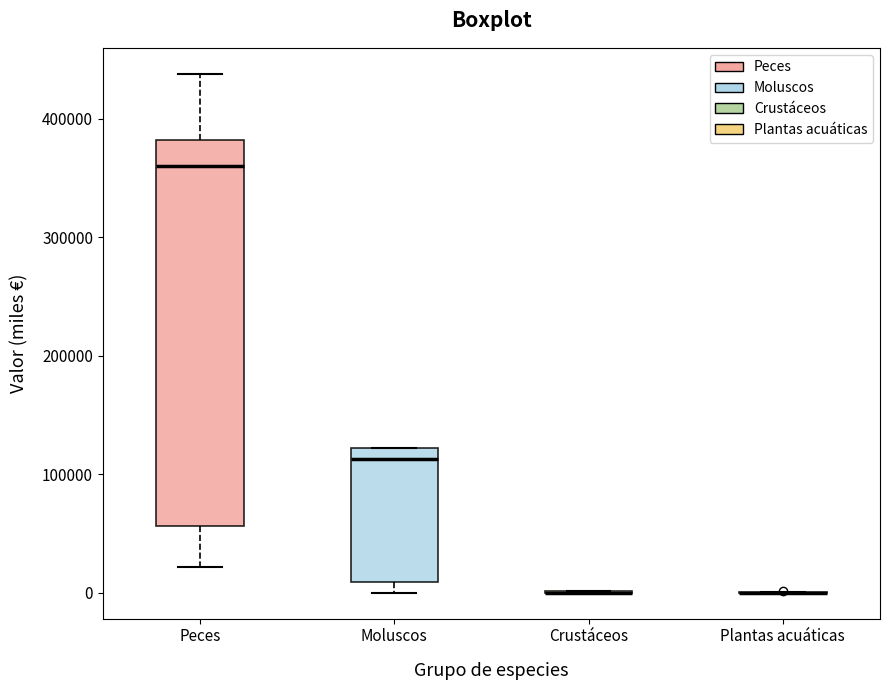

Reading left to right, transcribe this box plot: for each box, give where its median line is, the range the box spans, and where its two whiskers end, as read against the y-axis. The values are not printed on the chart, so give them approximately, as read against the axis.

Peces: median 360000, box 60000 to 380000, whiskers 20000 to 440000
Moluscos: median 110000, box 10000 to 120000, whiskers 0 to 120000
Crustáceos: box collapsed to a line at 0, whiskers 0 to 0
Plantas acuáticas: box collapsed to a line at 0, whiskers 0 to 0